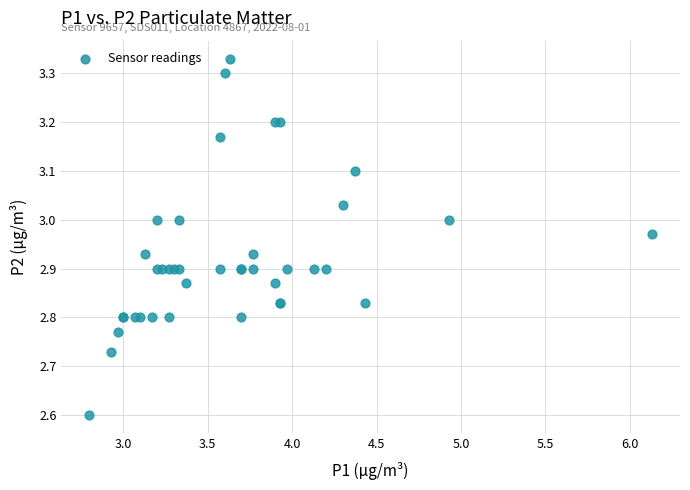

What Y value in the scatter plot is closest to 2?

2.6